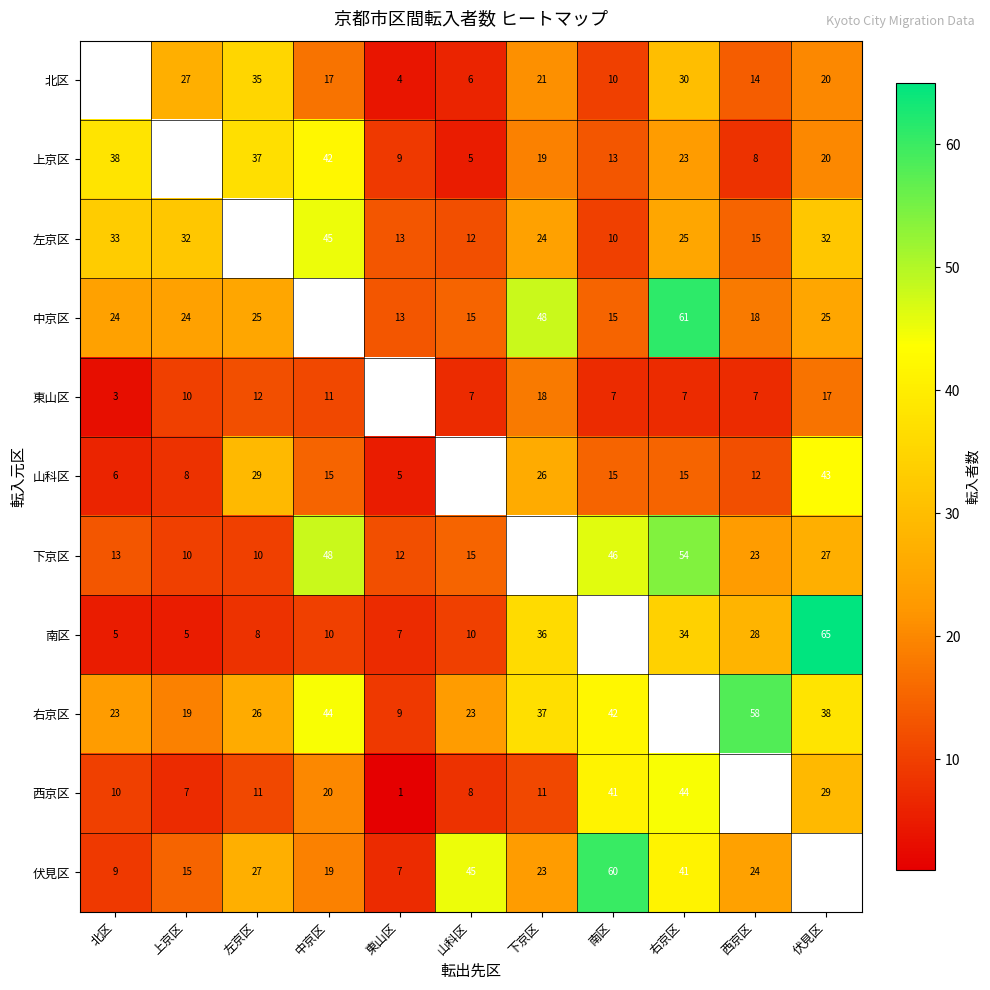

True or false: 南区 has a value of 5 at 上京区.

True